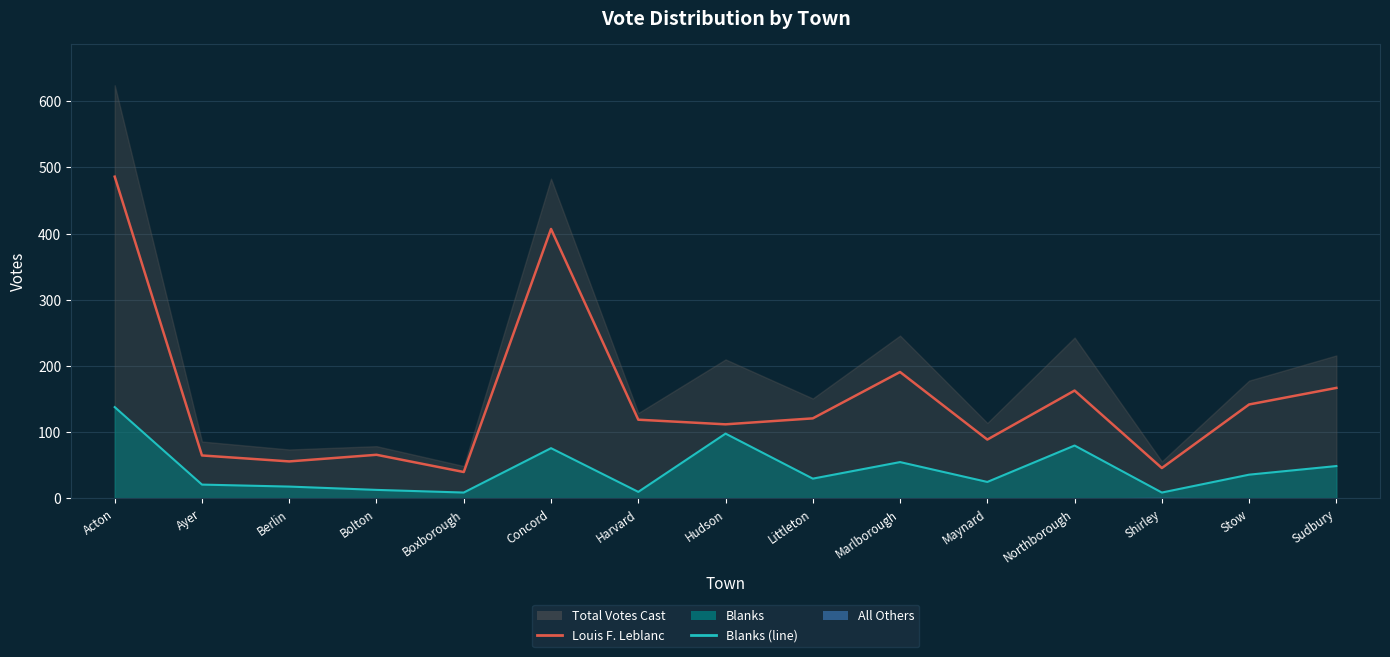

The Blanks (line) series shows 36 at Marlborough. True or false?

False